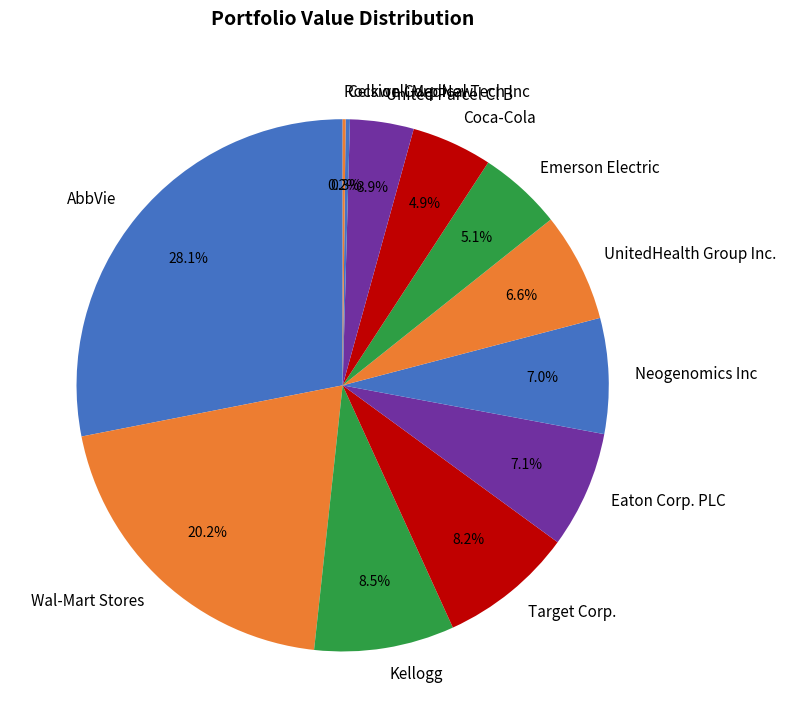

Approximately how many times larger is the value at Neogenomics Inc compared to Coca-Cola?

1.4